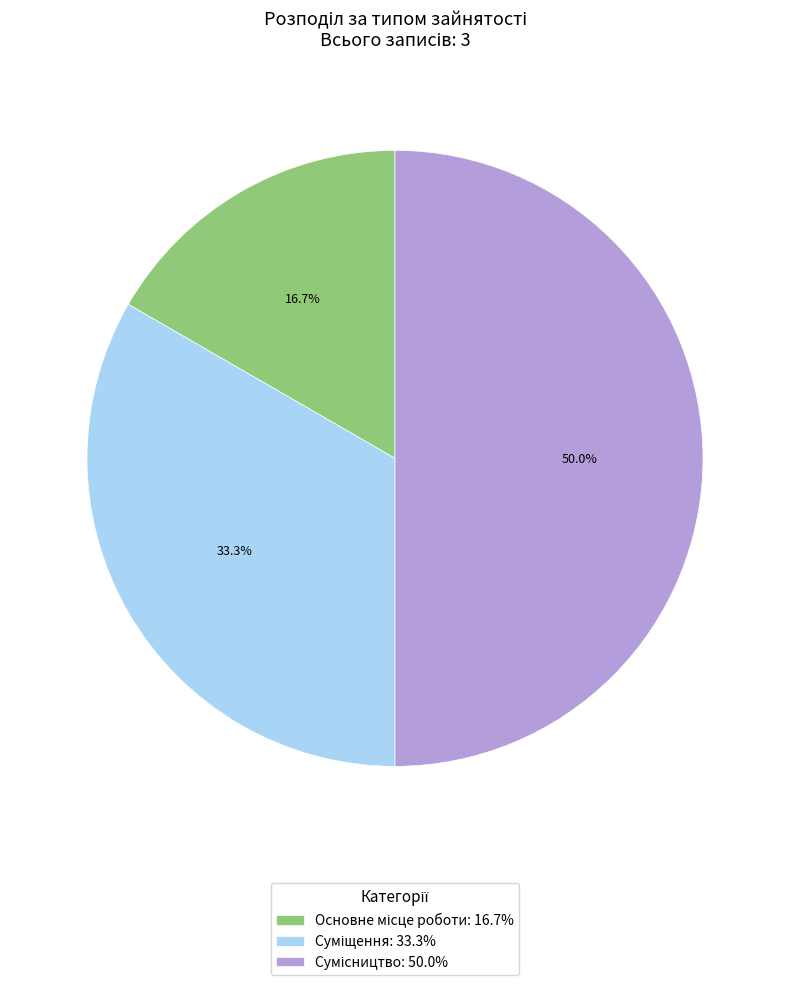

What percentage is the Сумісництво slice, to the nearest percent?

50%